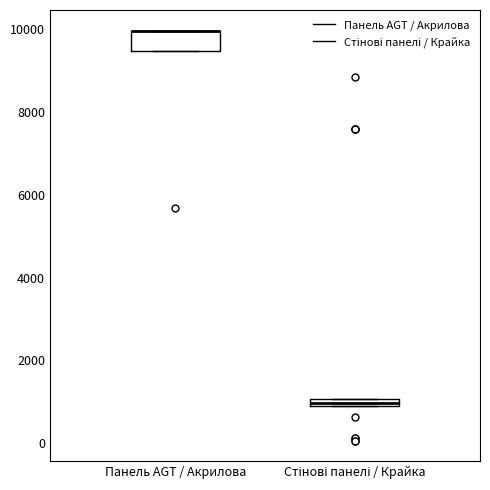

Which box is the tallest, from its lower edge to its upper edge?

Панель AGT / Акрилова